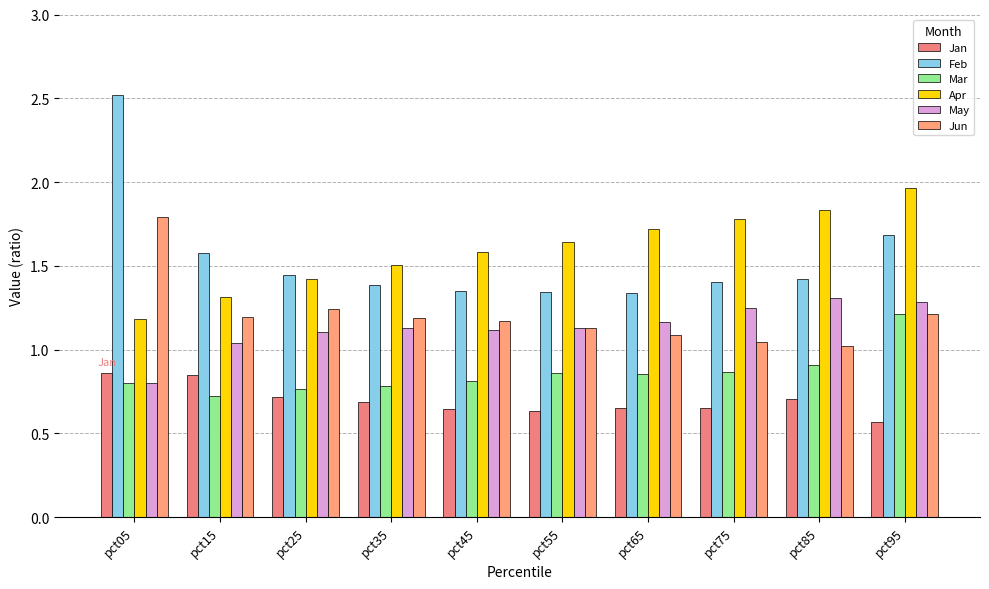

What is the sum of all May values?

11.3